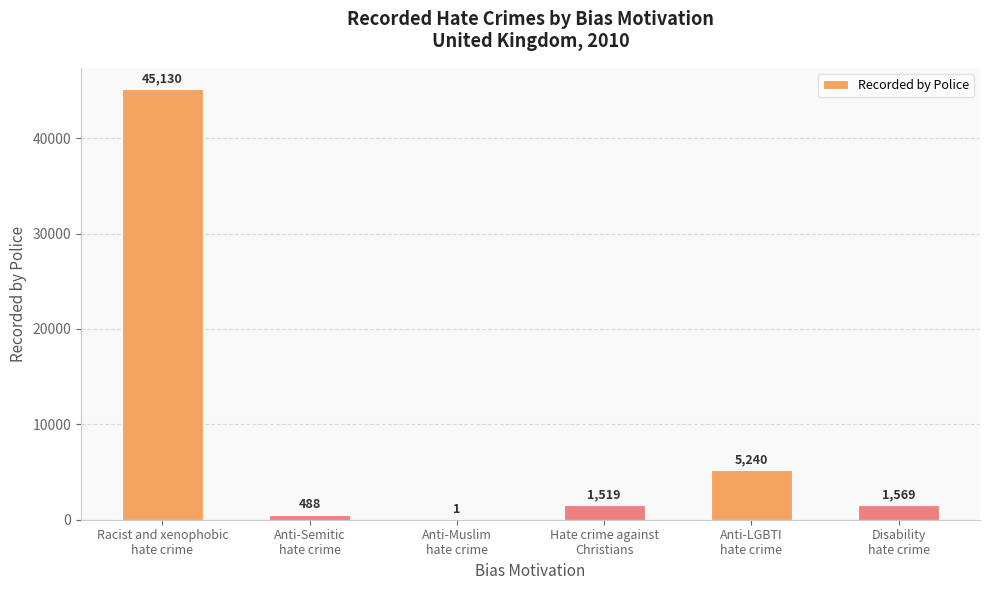

Are the bars horizontal?

No